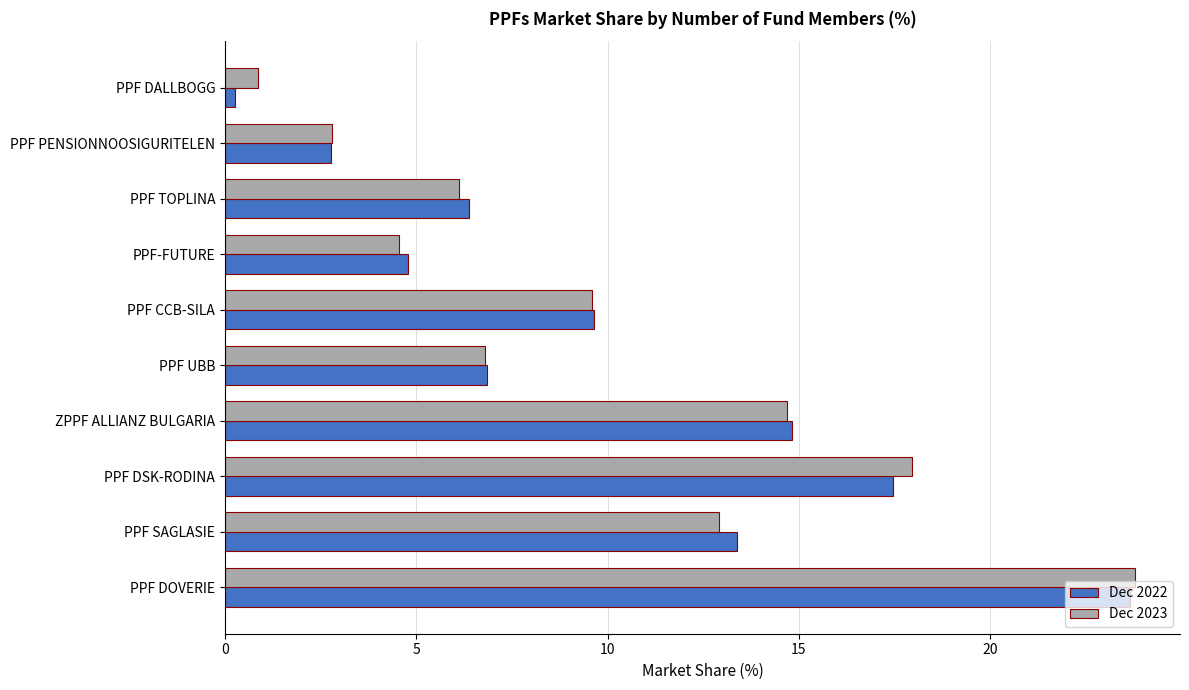

What is the total value across all series at PPF PENSIONNOOSIGURITELEN?

5.6